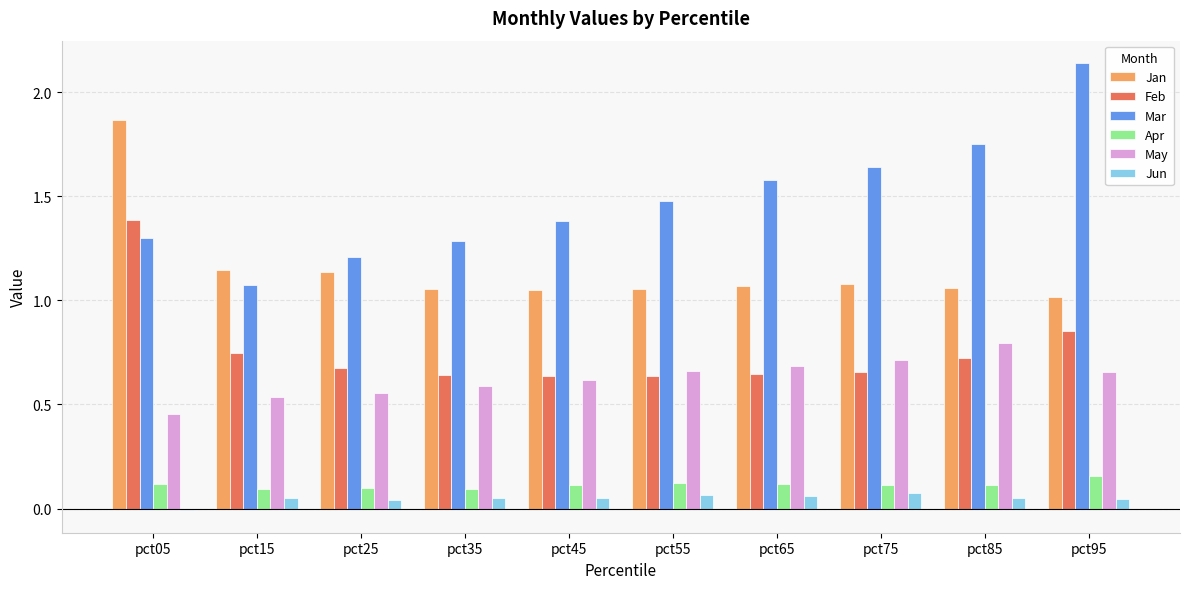

Which label corresponds to the largest value in the chart?

pct95